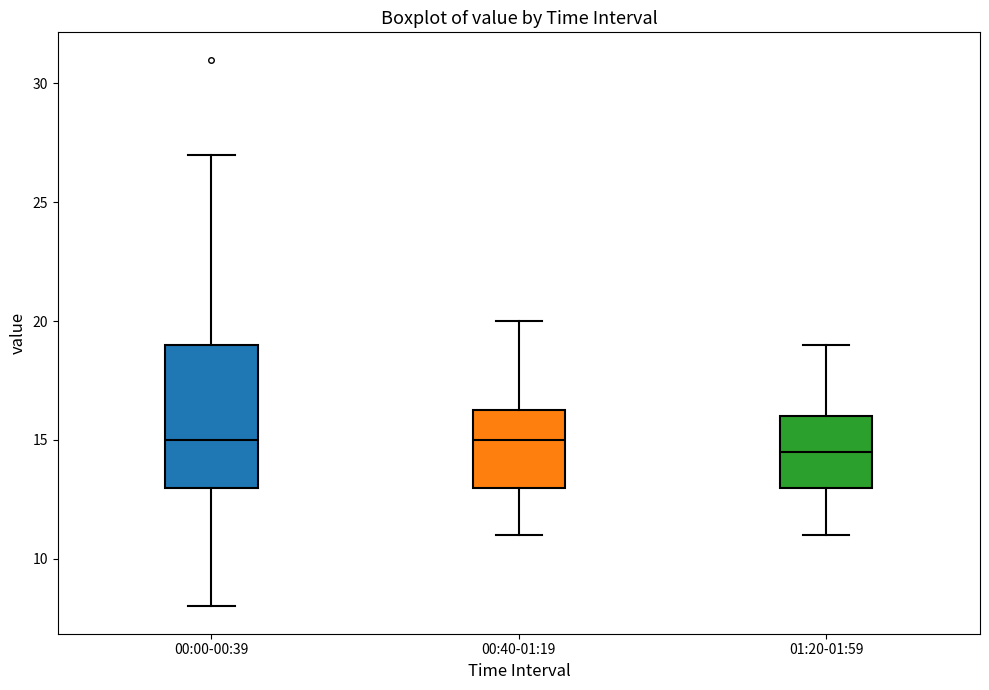

Reading left to right, transcribe this box plot: for each box, give where its median line is, the range the box spans, and where its two whiskers end, as read against the y-axis. The values are not printed on the chart, so give them approximately, as read against the axis.

00:00-00:39: median 15.0, box 13.0 to 19.0, whiskers 8.0 to 27.0
00:40-01:19: median 15.0, box 13.0 to 16.5, whiskers 11.0 to 20.0
01:20-01:59: median 14.5, box 13.0 to 16.0, whiskers 11.0 to 19.0